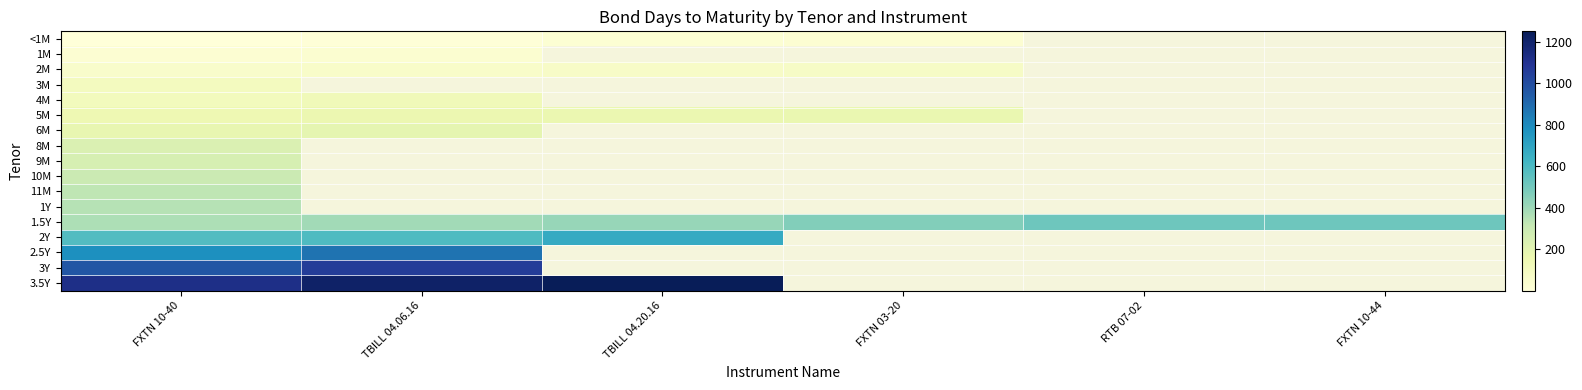

How many values in 8M are above zero?

1